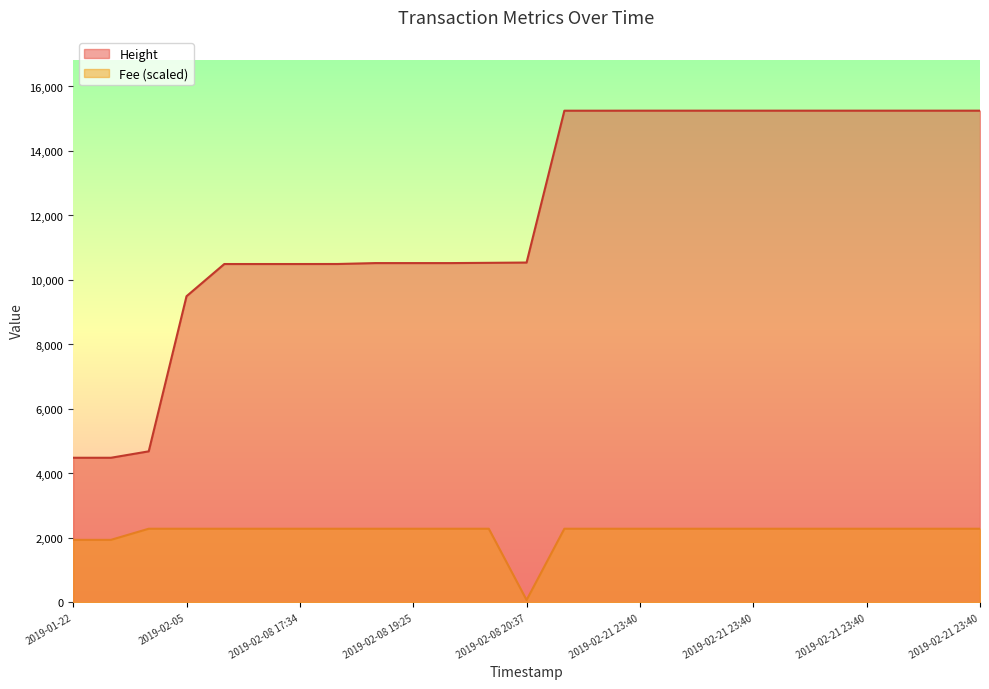

How many values in the Height series exceed 10541?

12